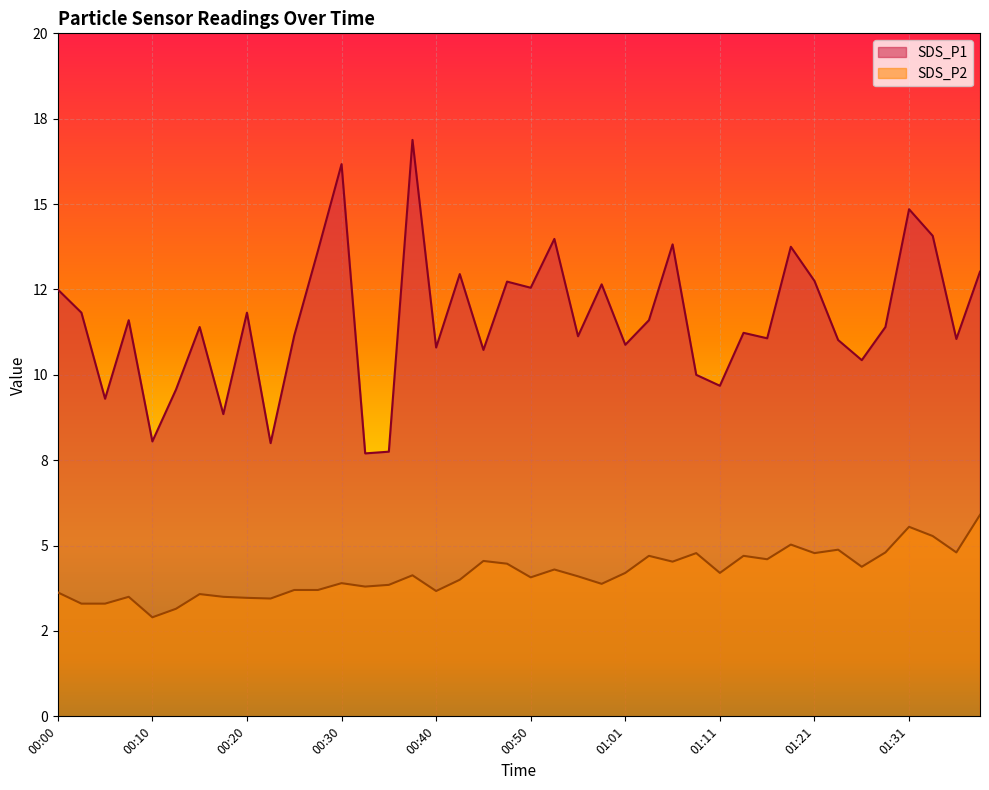

The SDS_P2 series shows 3.5 at 00:22. True or false?

True